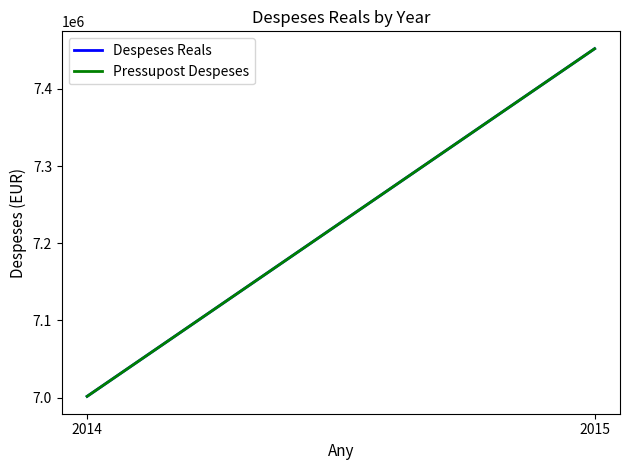

Which has a higher value, 2015 or 2014?

2015